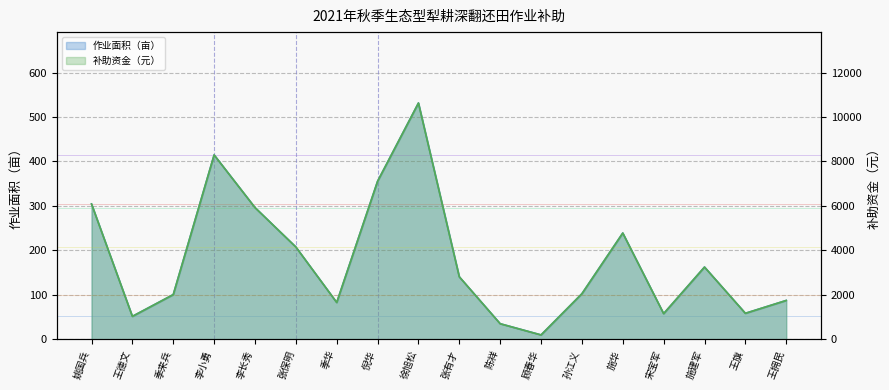

Rank the series at 李小勇 from highest to lowest value.

作业面积（亩）, 补助资金（元）